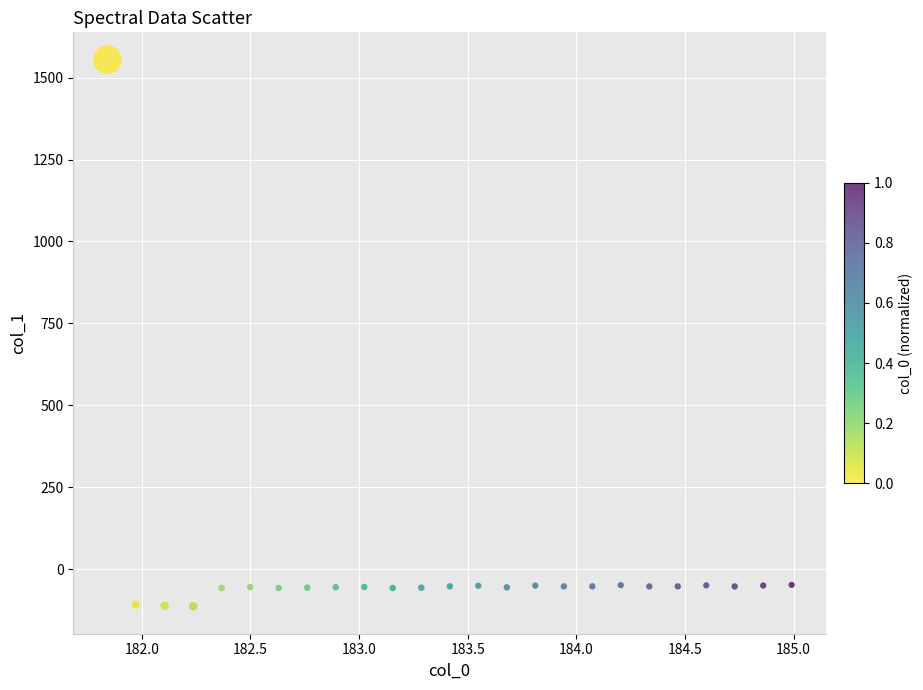

What is the range of Y values (max minus min)?

1668.0